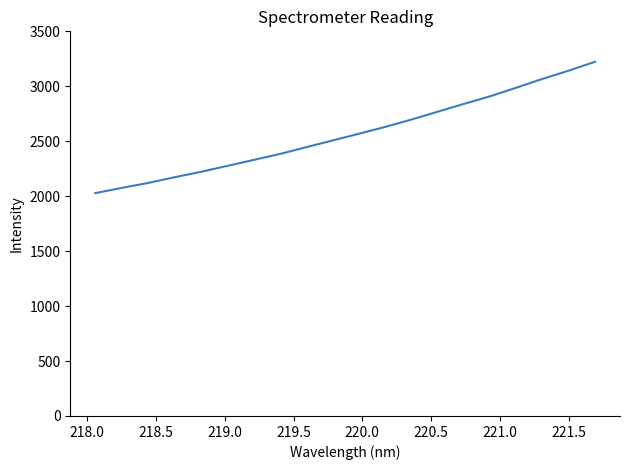

What is the minimum value shown in the chart?

2027.8